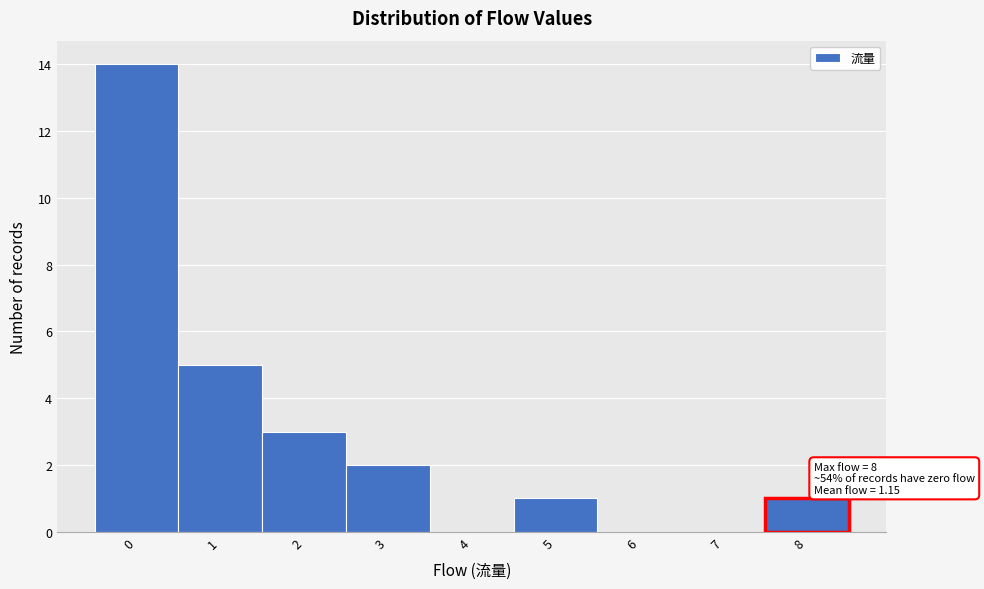

Which range on the x-axis has the tallest bar?

-0.5 to 0.5